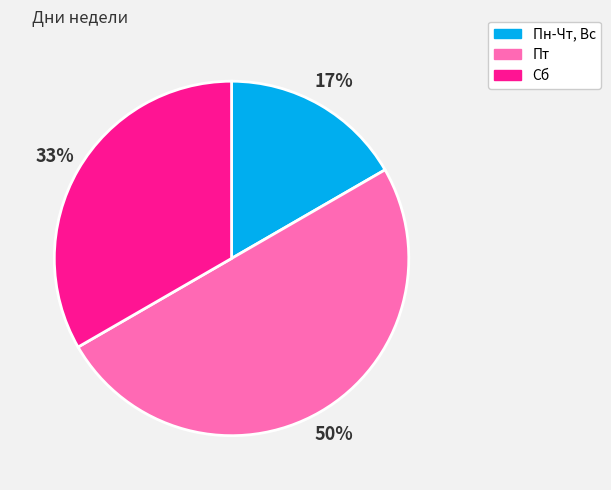

Do Сб and Пт together represent more than half of the pie?

Yes